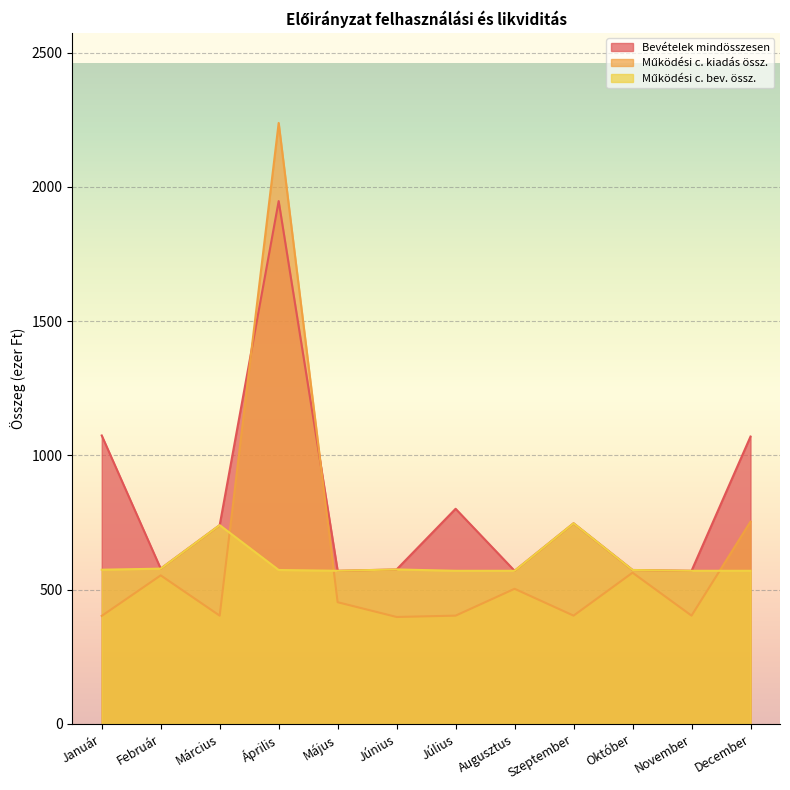

What is the spread (max minus min) of values at November?

167